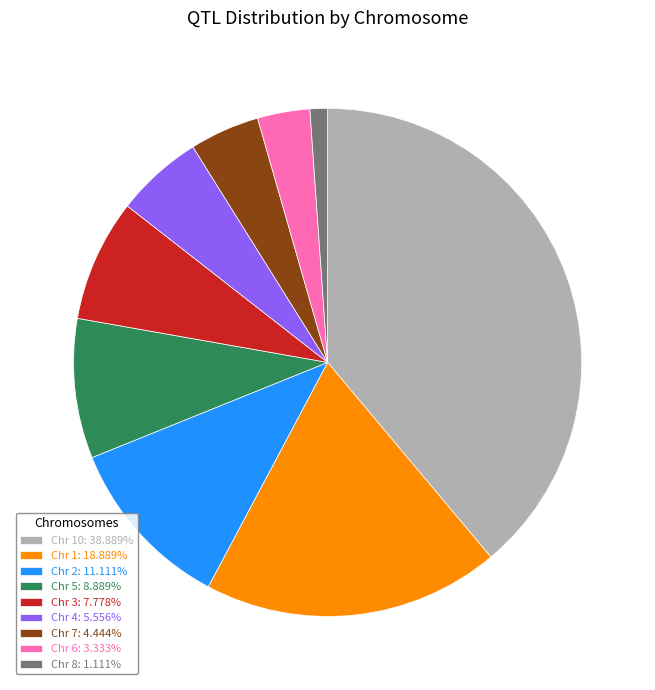

Combined, do Chr 7: 4.444% and Chr 4: 5.556% account for over 50%?

No